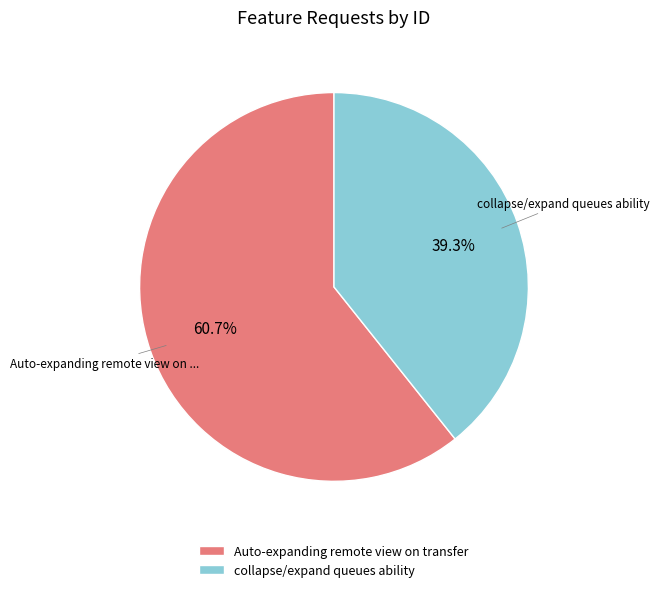

Is the sum of Auto-expanding remote view on transfer and collapse/expand queues ability greater than half?

Yes